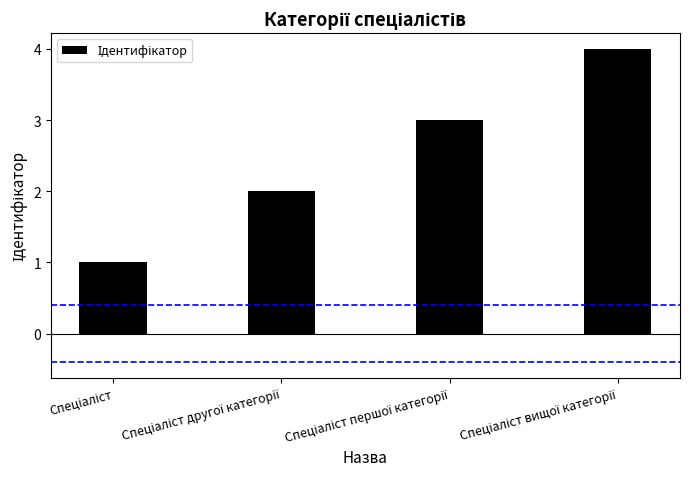

What is the greatest value displayed?

4